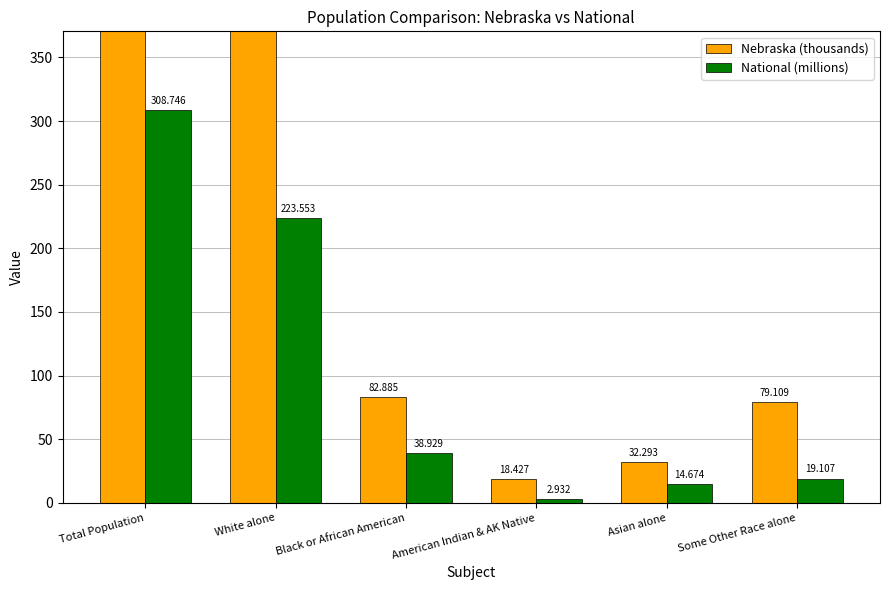

The National (millions) series shows 0.9 at American Indian & AK Native. True or false?

False